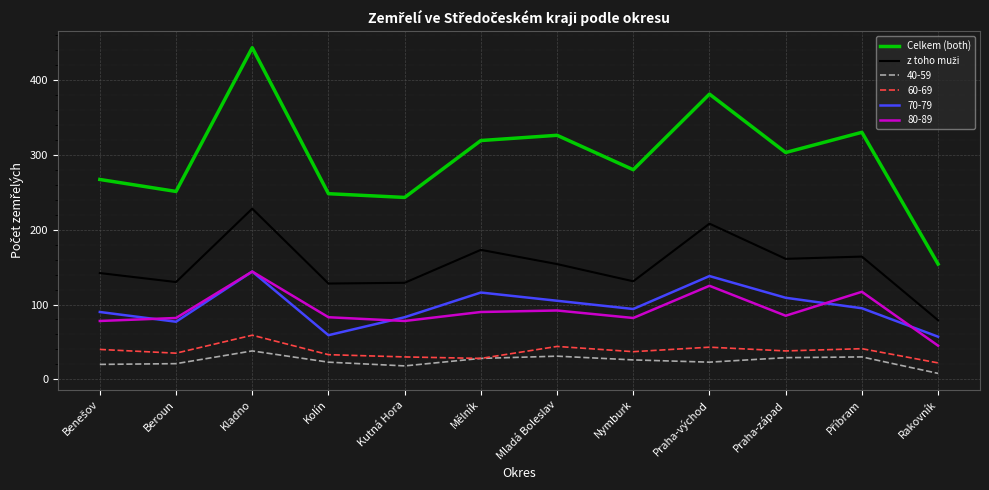

Which category has the highest value in the Celkem (both) series?

Kladno